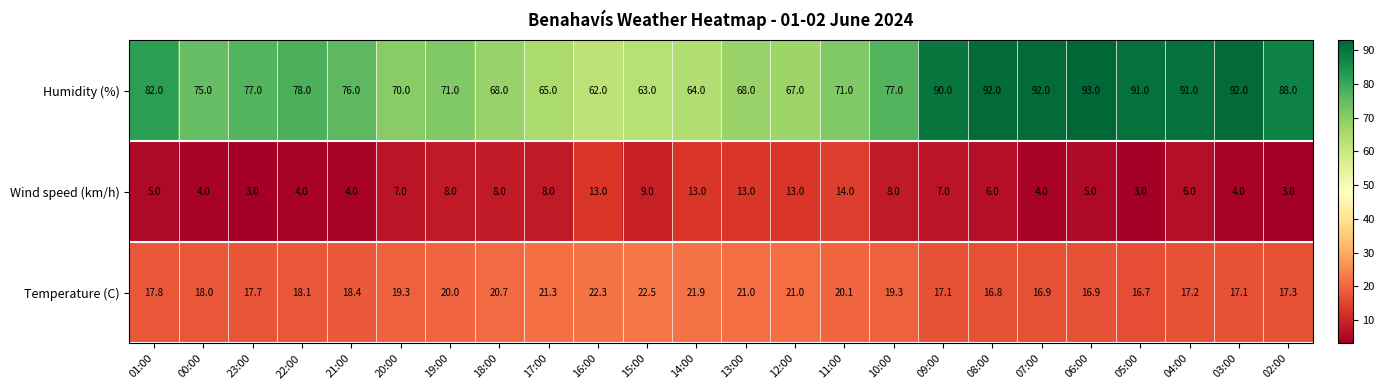

What is the total value across all series at 16:00?

97.3